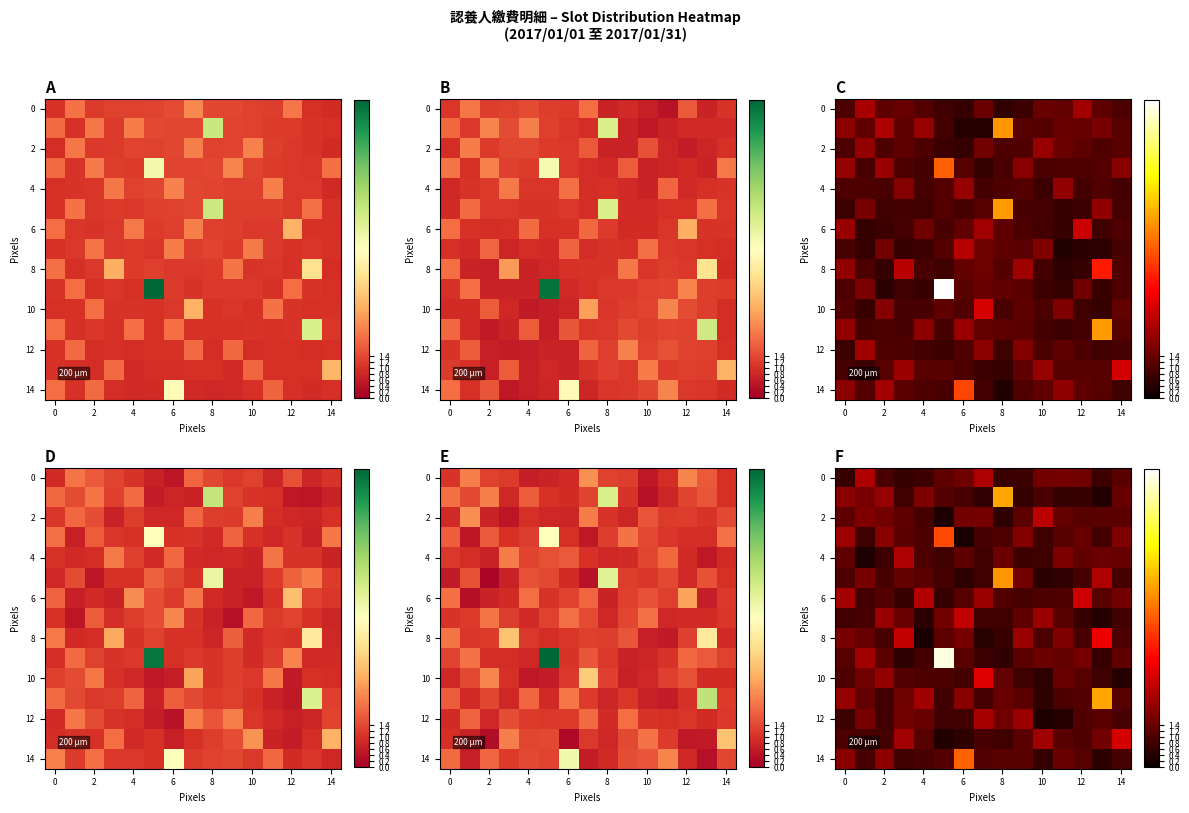

Count the number of categories in the chart.

15